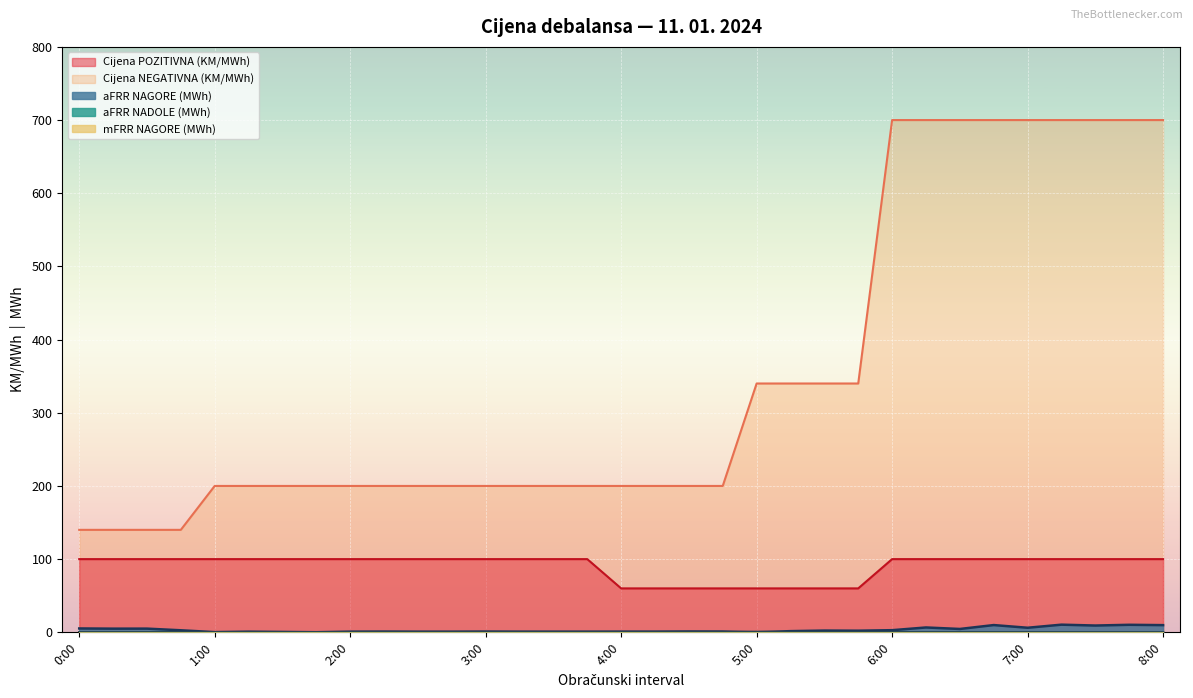

At which category is the sum across all series the highest?

7:15